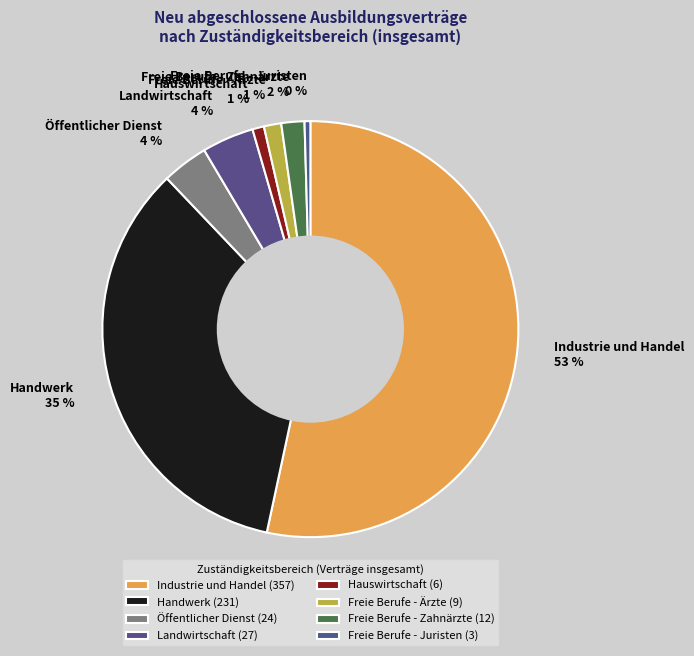

To the nearest percent, what is the combined percentage of Freie Berufe - Ärzte and Hauswirtschaft?

2%